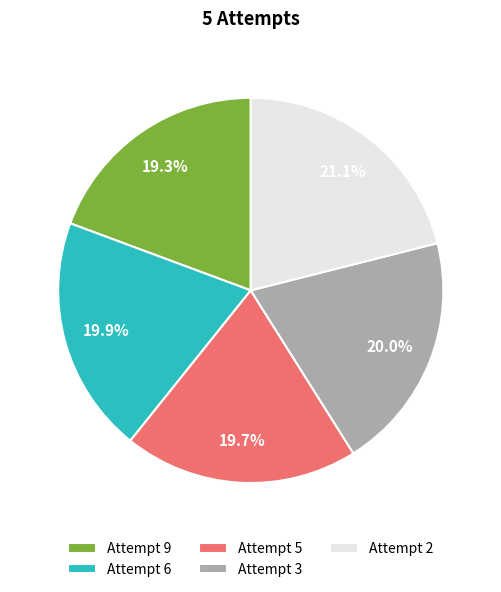

Does Attempt 2 account for over 50% of the chart?

No